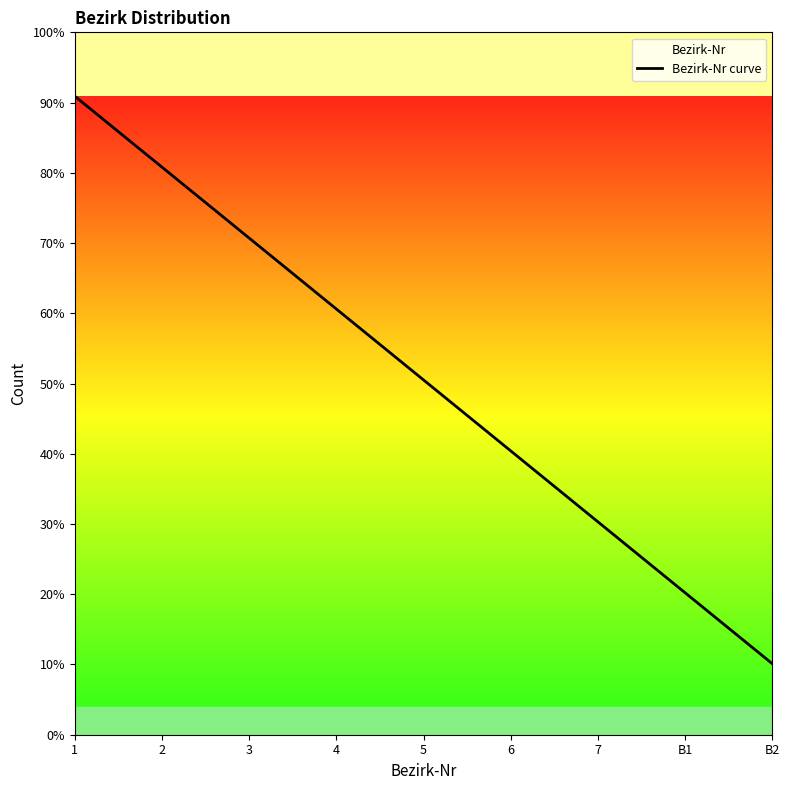

Is it true that the value at B1 is 2?

True